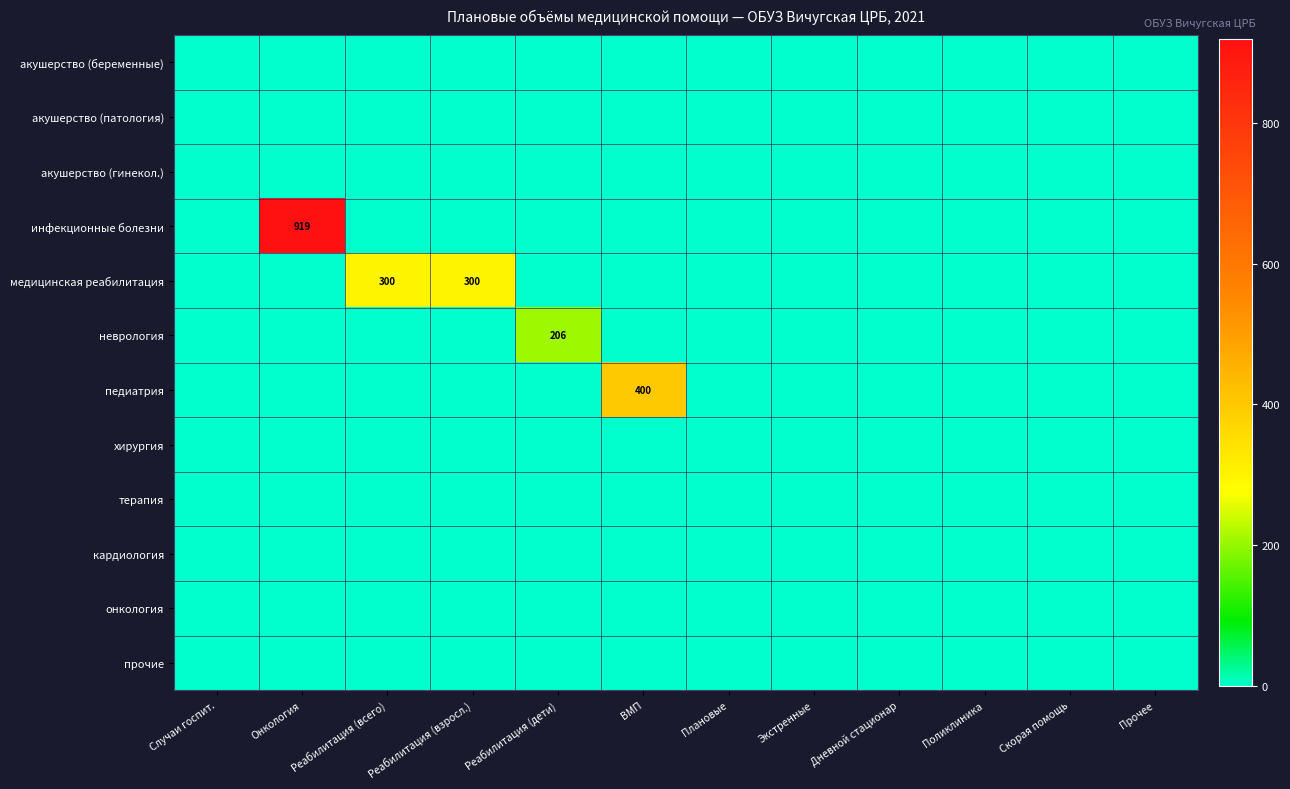

True or false: прочие has a value of 0 at Реабилитация (взросл.).

True